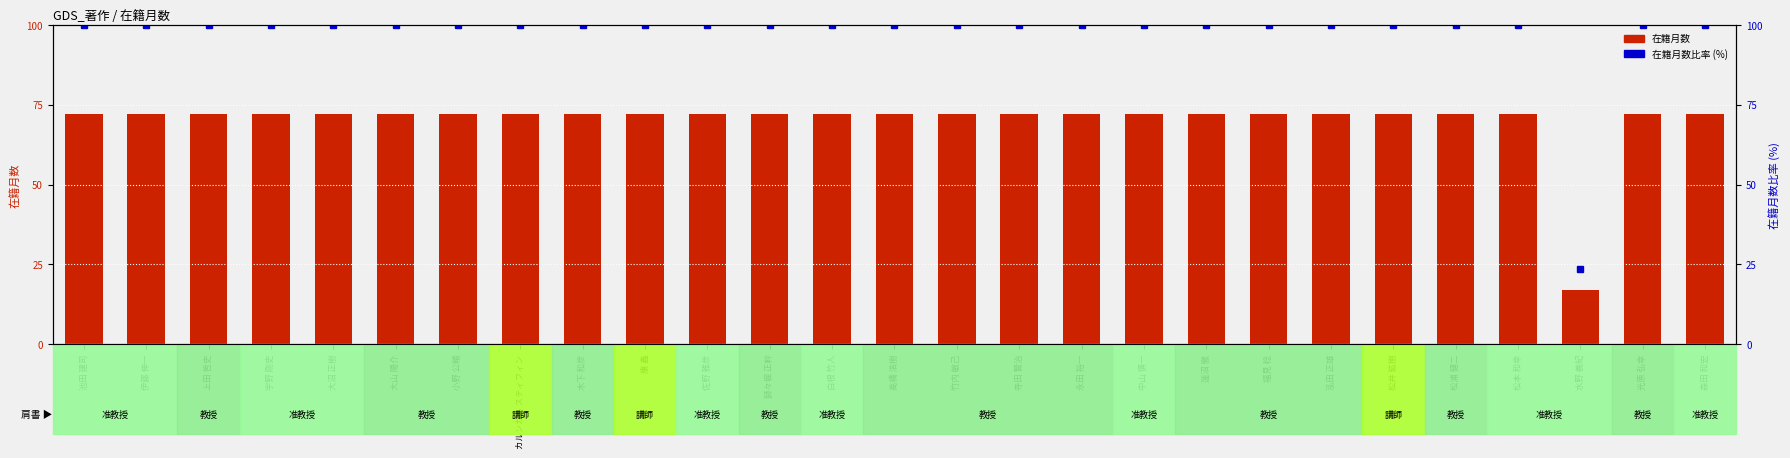

Reading left to right, transcribe all the data shown in this chart.

在籍月数: 72.0	72.0	72.0	72.0	72.0	72.0	72.0	72.0	72.0	72.0	72.0	72.0	72.0	72.0	72.0	72.0	72.0	72.0	72.0	72.0	72.0	72.0	72.0	72.0	17.0	72.0	72.0
在籍月数比率 (%): 100.0	100.0	100.0	100.0	100.0	100.0	100.0	100.0	100.0	100.0	100.0	100.0	100.0	100.0	100.0	100.0	100.0	100.0	100.0	100.0	100.0	100.0	100.0	100.0	23.6	100.0	100.0